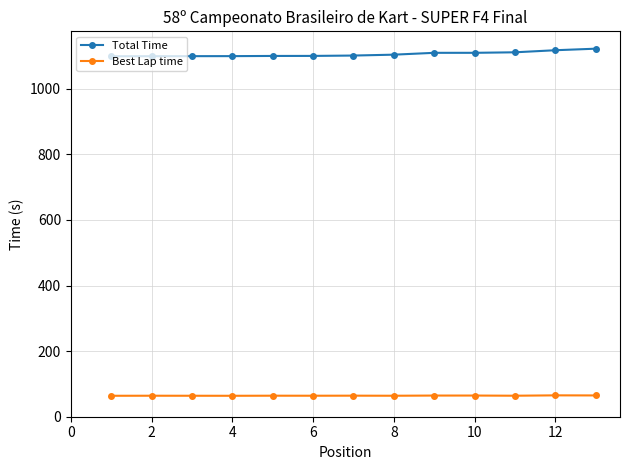

List the series in order of their overall mean, lowest first.

Best Lap time, Total Time